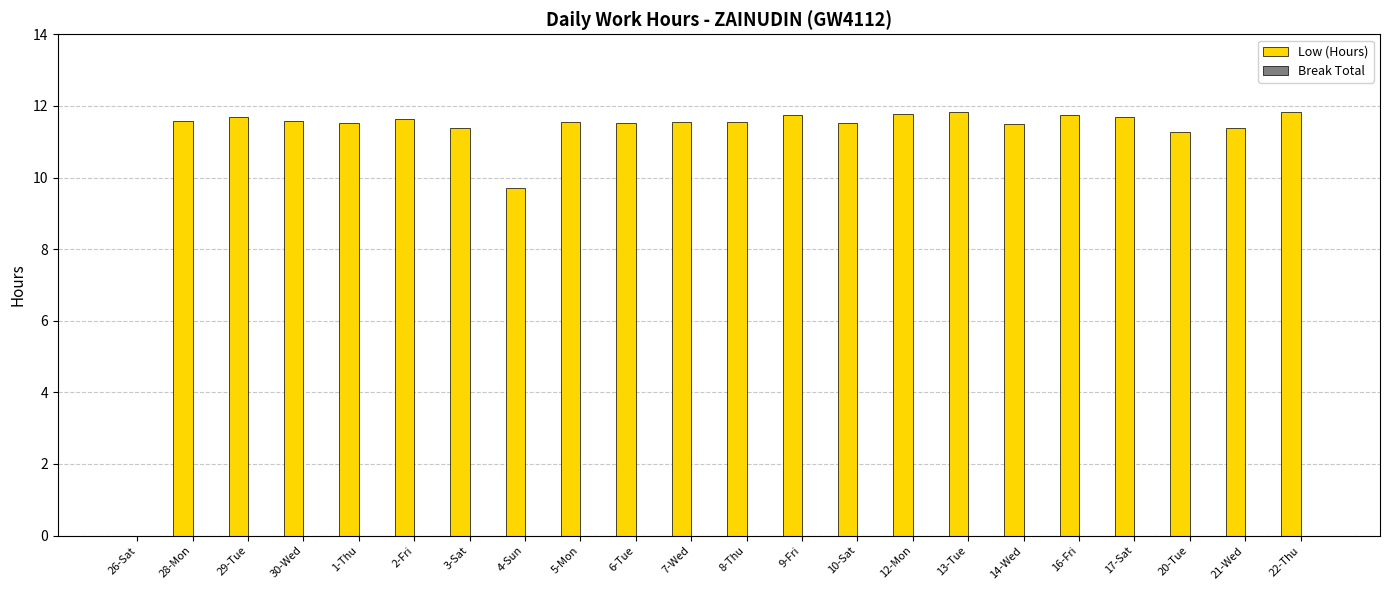

Between 4-Sun and 30-Wed, which is larger?

30-Wed